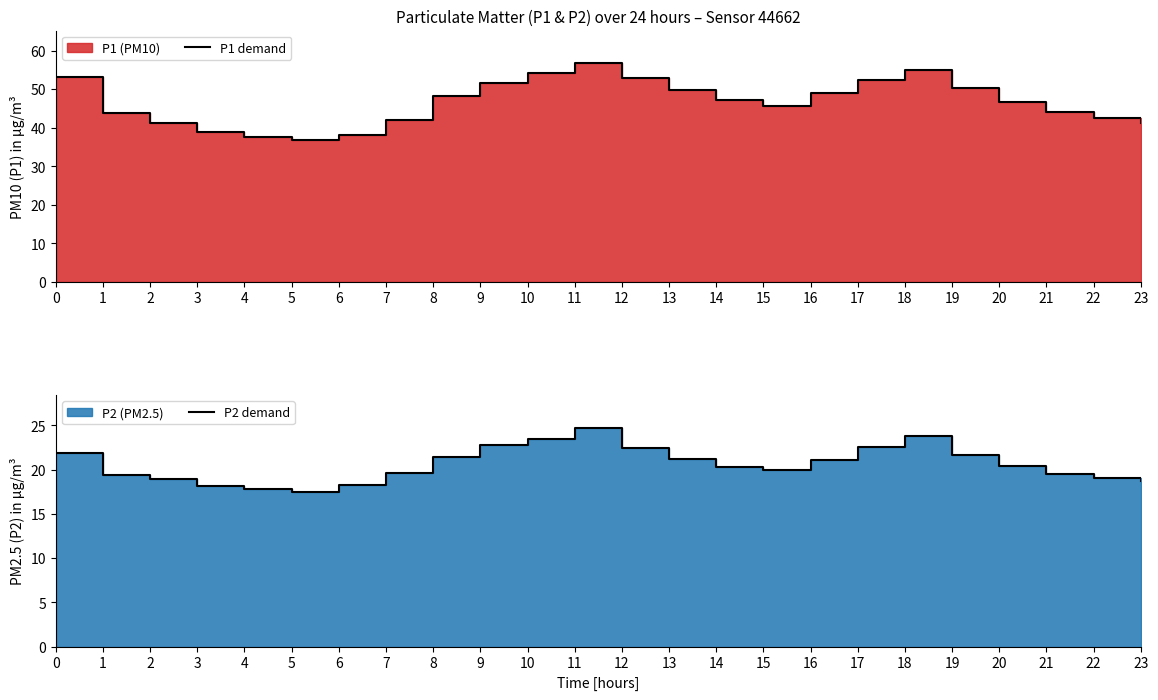

At how many categories does at least one series exceed 36?

24